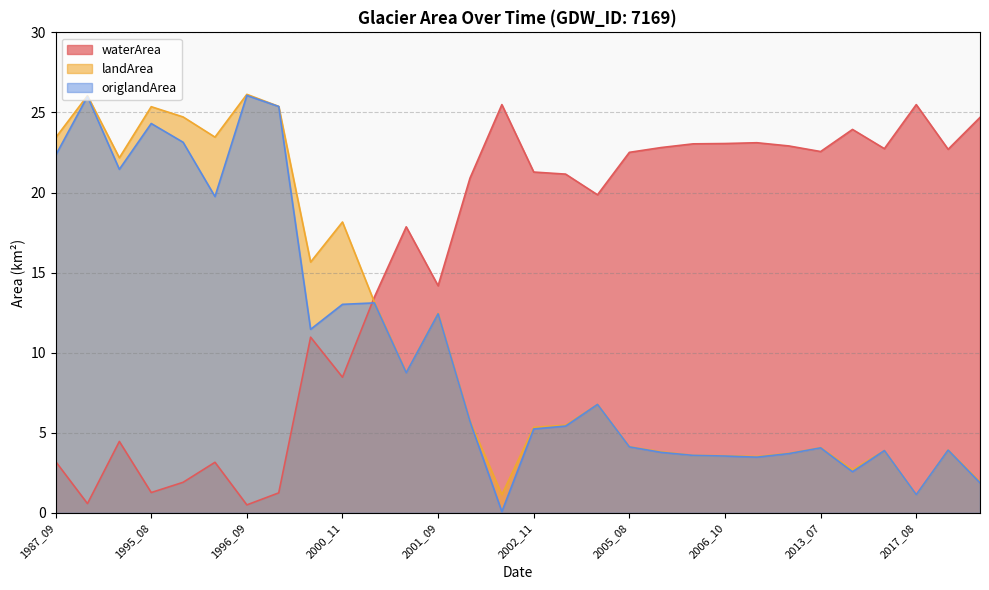

In landArea, how many points are higher than both neighbors (excluding endpoints)?

9